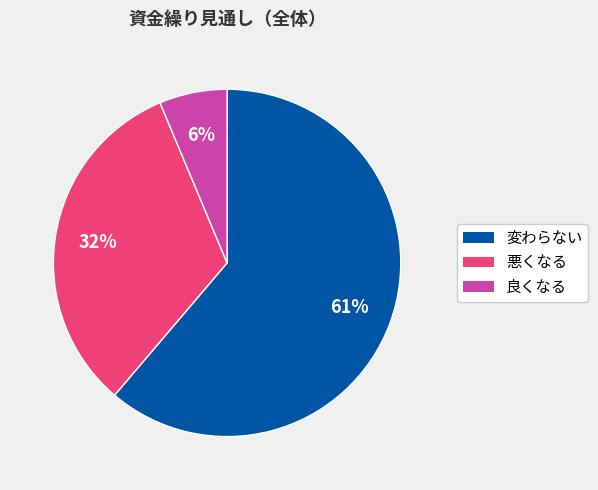

Between 変わらない and 悪くなる, which is larger?

変わらない